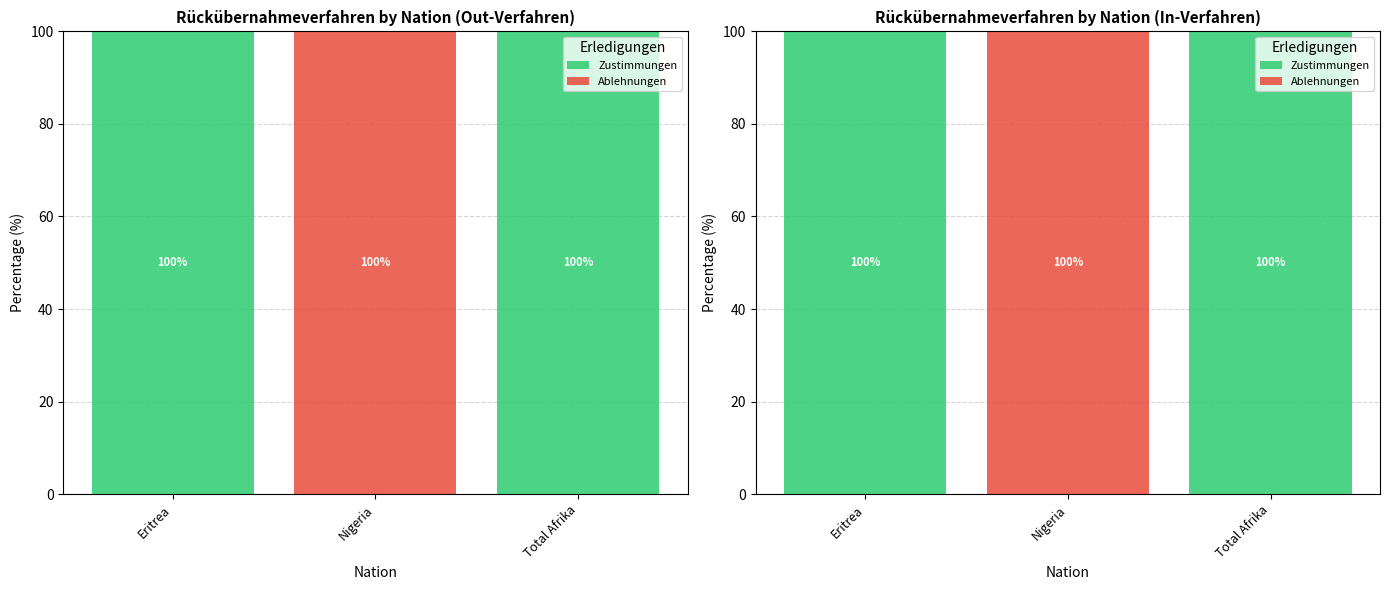

What is the total value across all series at Eritrea?

100